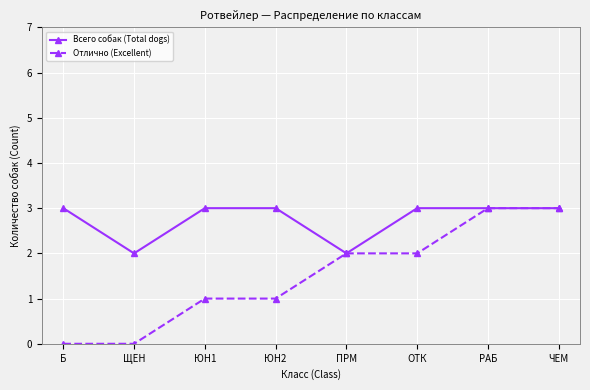

At ОТК, list the series in order from smallest to largest.

Отлично (Excellent), Всего собак (Total dogs)